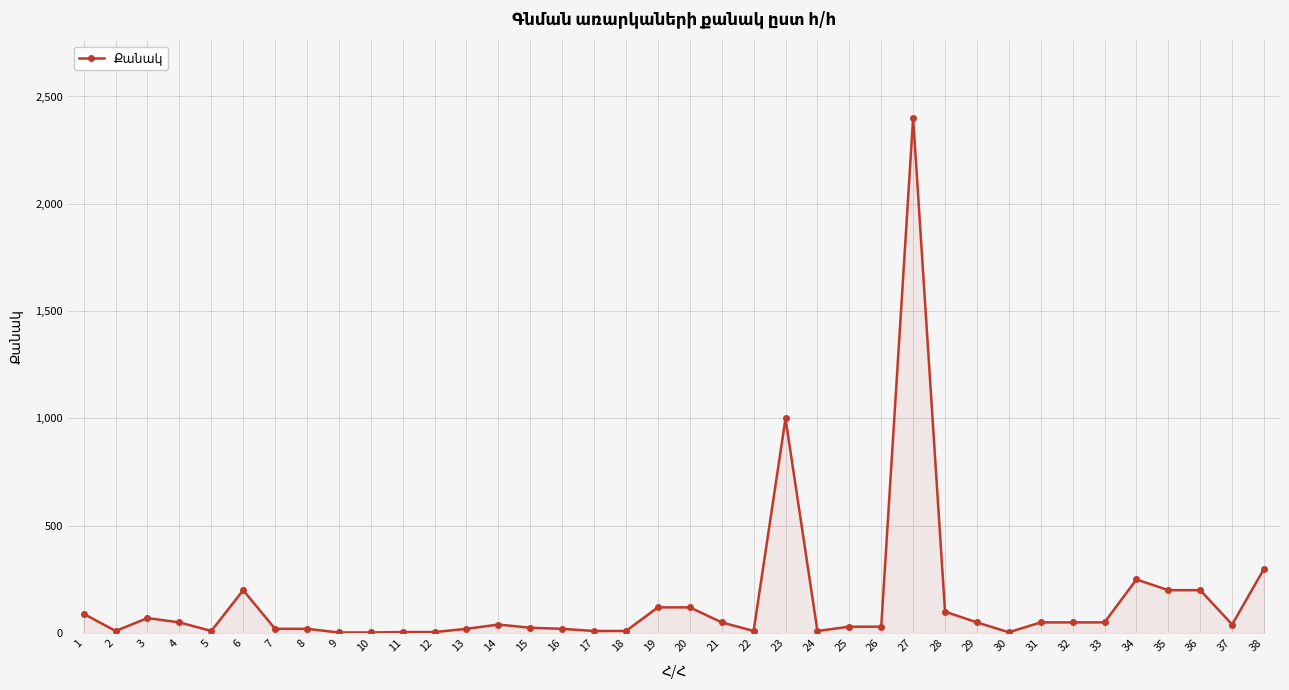

Does the chart have visible grid lines?

Yes